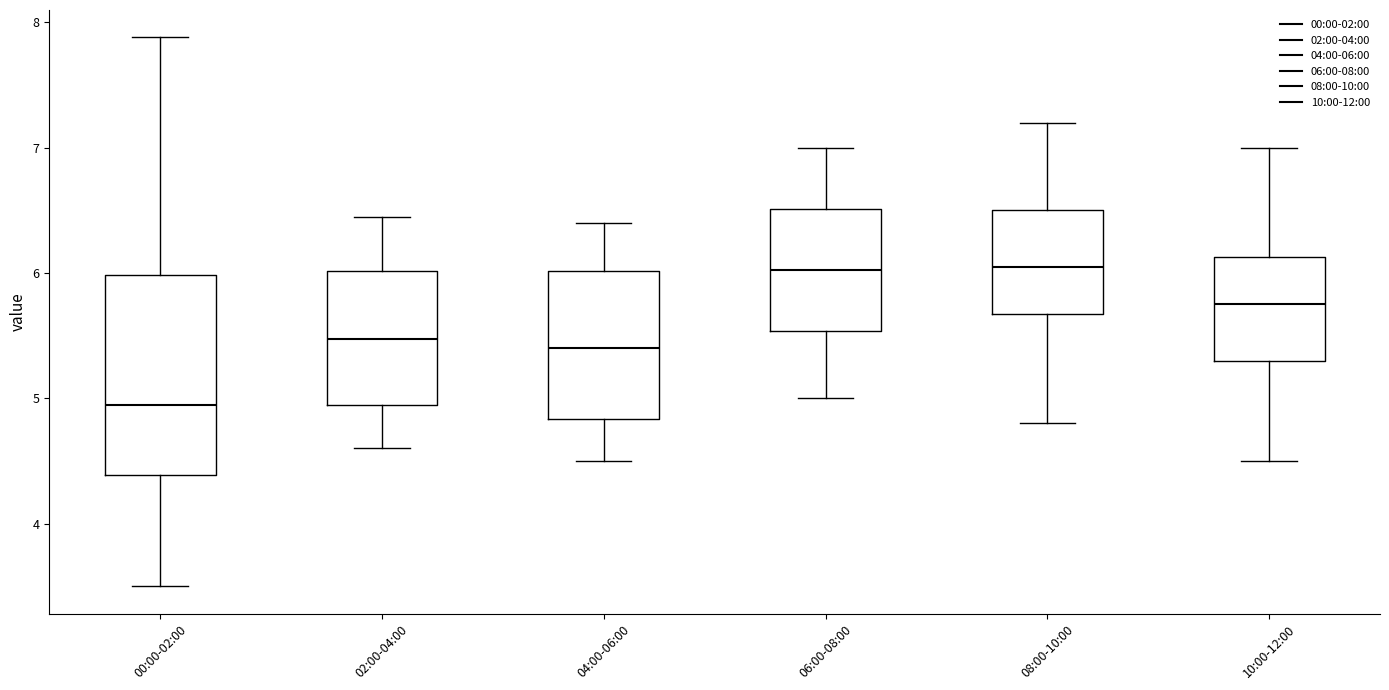

Reading left to right, transcribe this box plot: for each box, give where its median line is, the range the box spans, and where its two whiskers end, as read against the y-axis. The values are not printed on the chart, so give them approximately, as read against the axis.

00:00-02:00: median 5.0, box 4.4 to 6.0, whiskers 3.5 to 7.9
02:00-04:00: median 5.5, box 5.0 to 6.0, whiskers 4.6 to 6.5
04:00-06:00: median 5.4, box 4.8 to 6.0, whiskers 4.5 to 6.4
06:00-08:00: median 6.0, box 5.5 to 6.5, whiskers 5.0 to 7.0
08:00-10:00: median 6.1, box 5.7 to 6.5, whiskers 4.8 to 7.2
10:00-12:00: median 5.8, box 5.3 to 6.1, whiskers 4.5 to 7.0